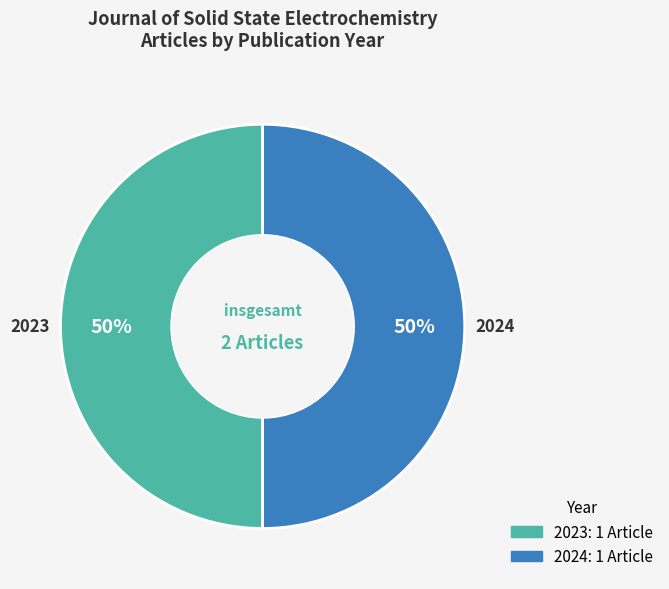

What is the ratio of the value at 2023 to the value at 2024?

1.0